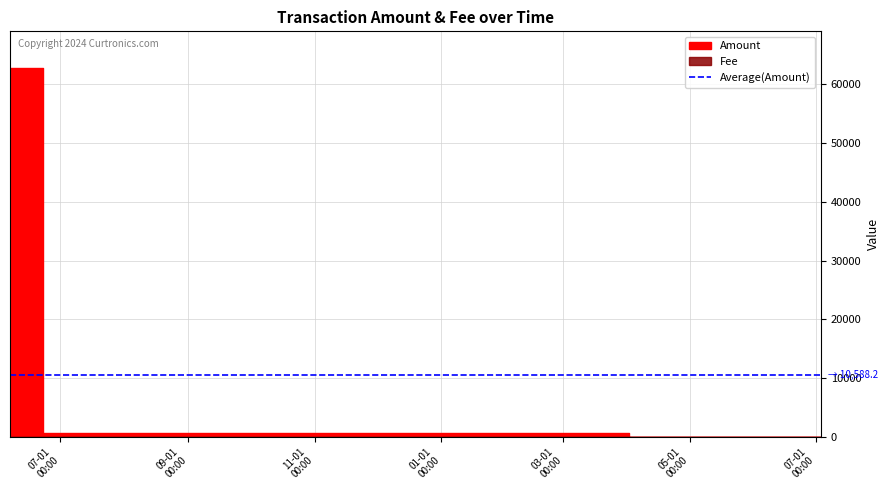

Between which two adjacent categories do Fee and Amount first intersect?

2017-06-06 19:56:10 and 2017-06-06 19:58:45